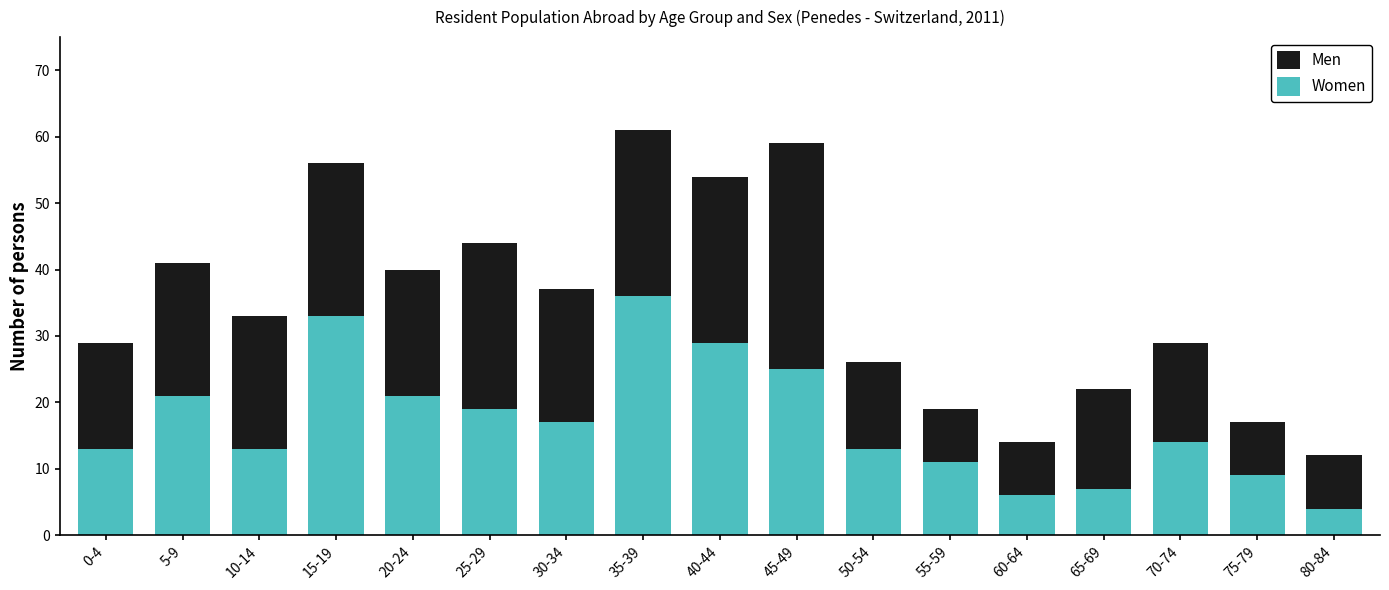

Which category has the lowest value in the Women series?

80-84